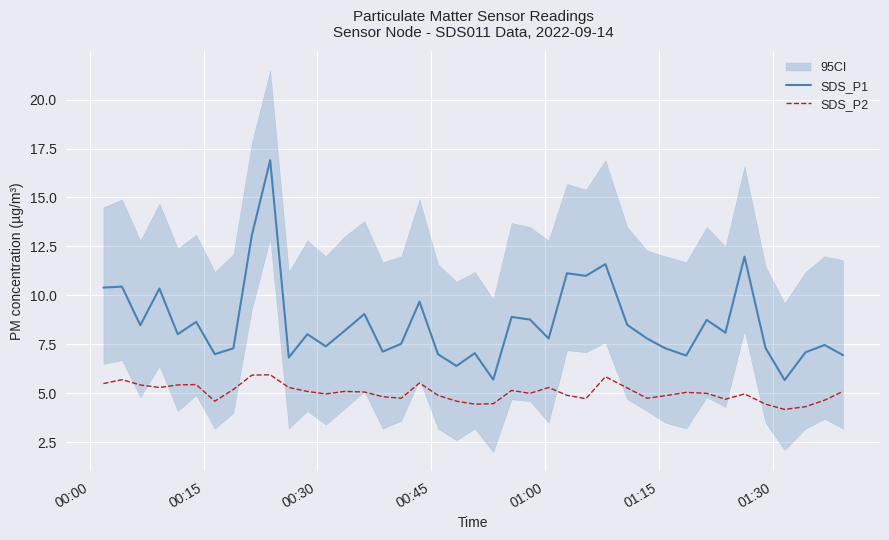

What is the minimum value for SDS_P2?

4.2